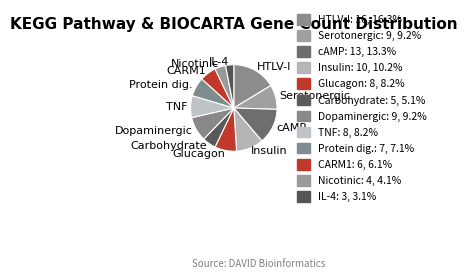

Combined, do Carbohydrate and CARM1 account for over 50%?

No